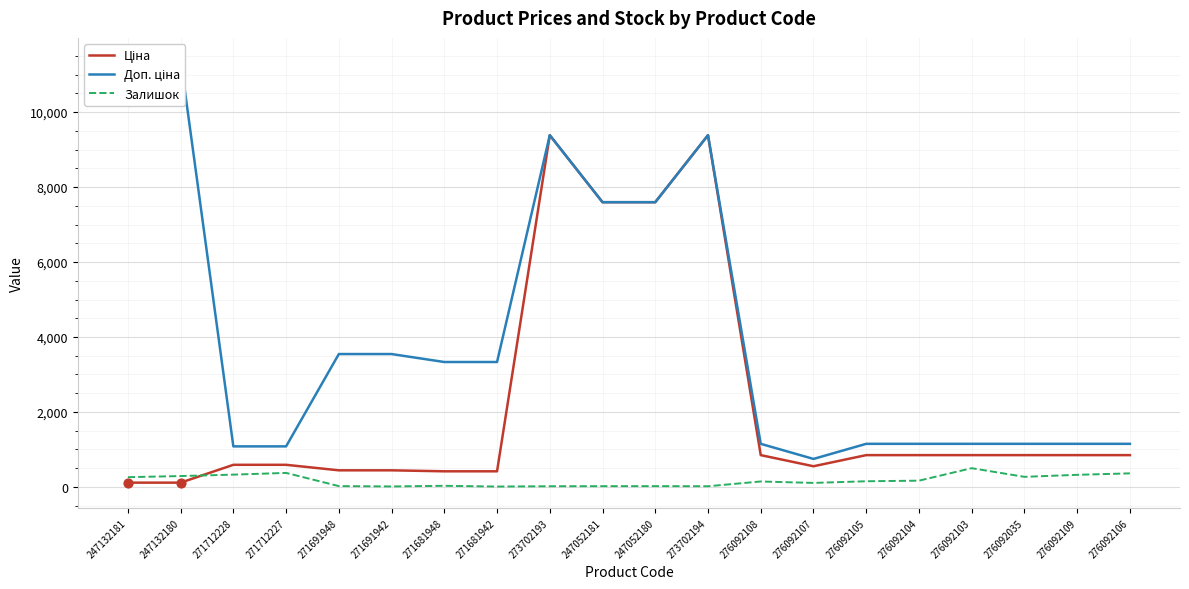

At which category is the sum across all series the highest?

273702193